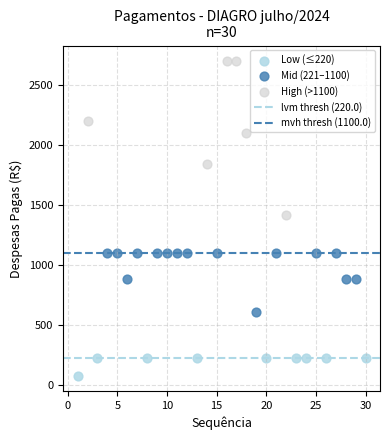

Which series has the widest spread of Y values?

High (>1100)